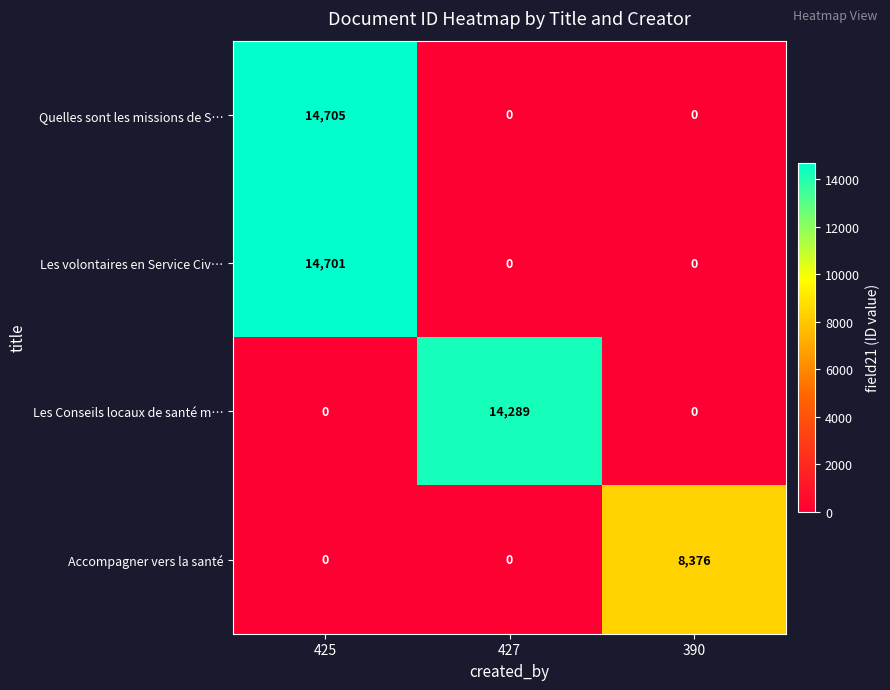

What is the greatest value displayed?

14705